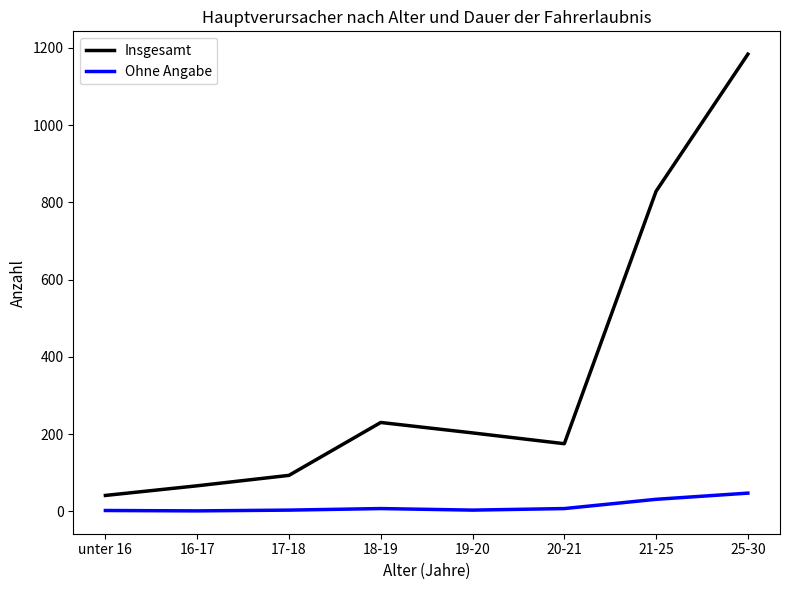

Which series has the widest spread of values?

Insgesamt